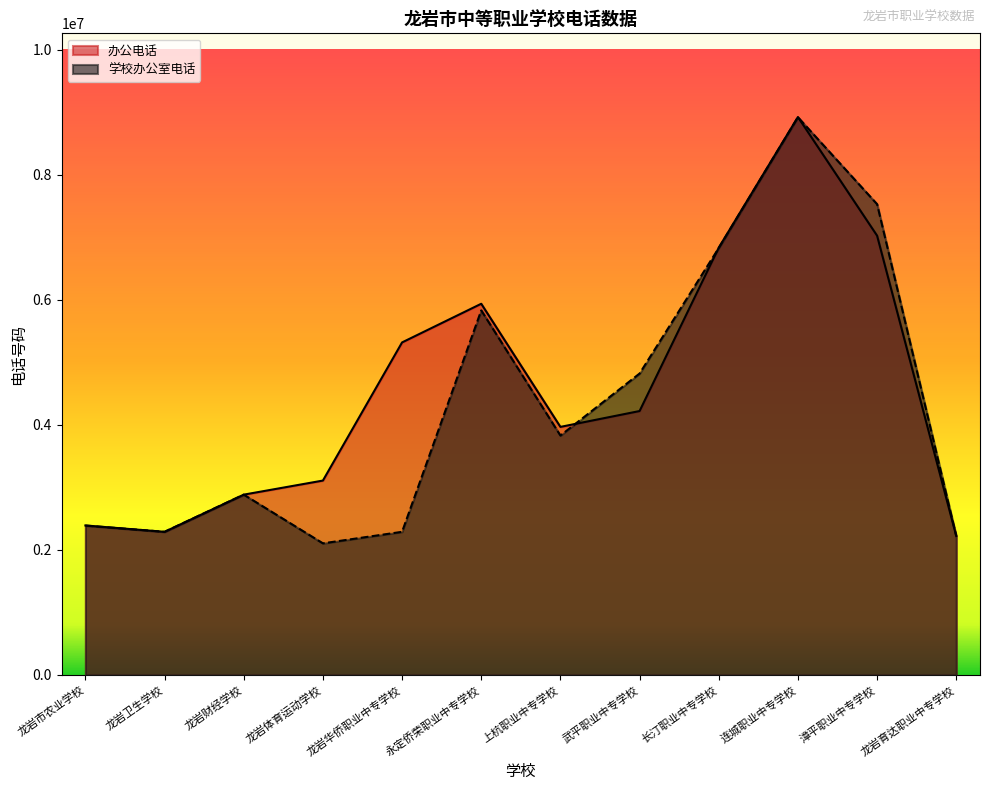

What is the label of the 12th point from the left?

龙岩育达职业中专学校